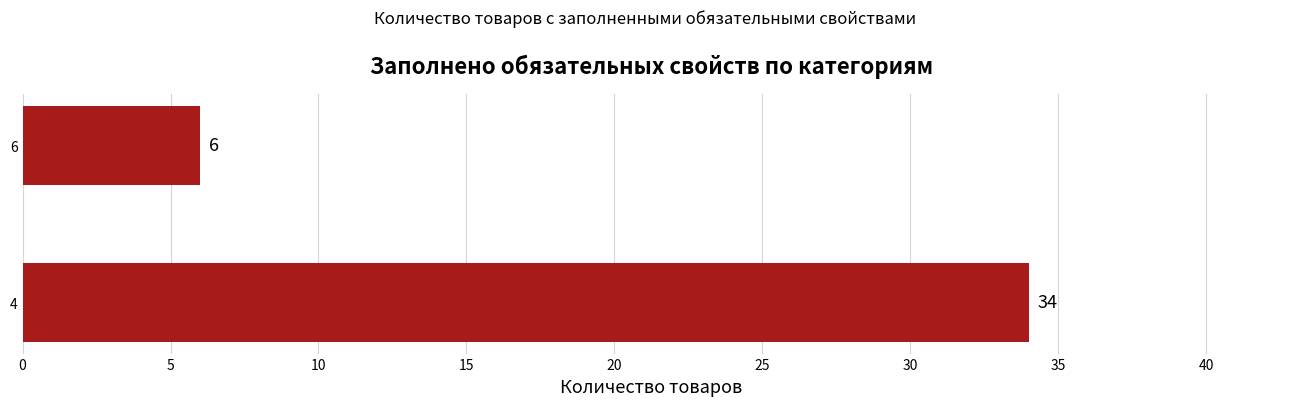

What is the difference between the maximum and minimum values?

28